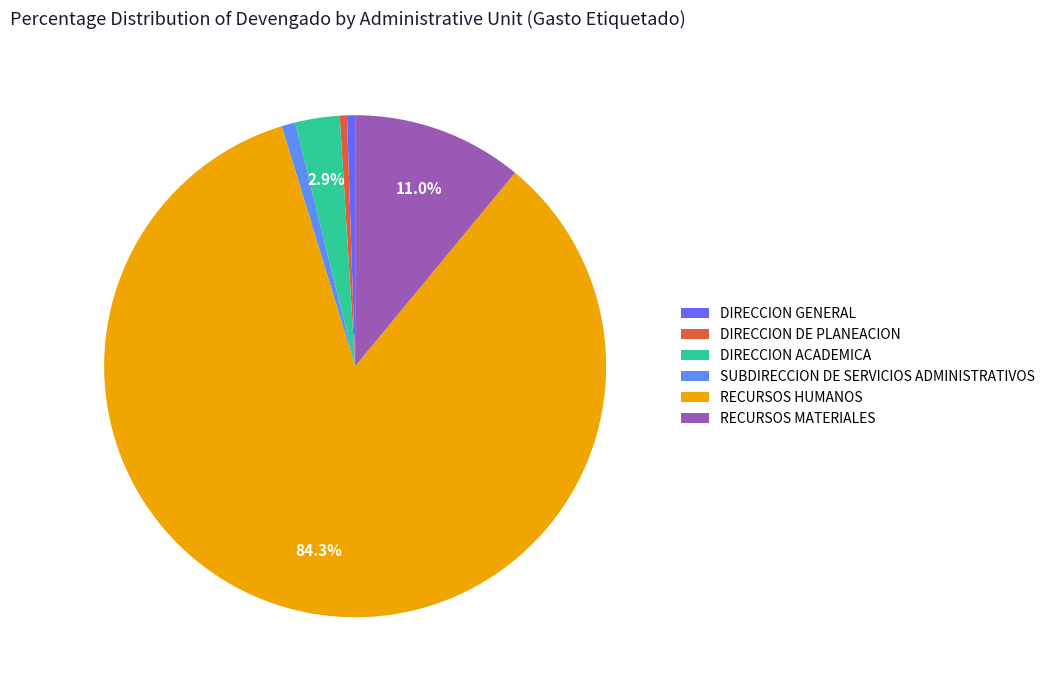

Does RECURSOS HUMANOS represent more than half of the total?

Yes